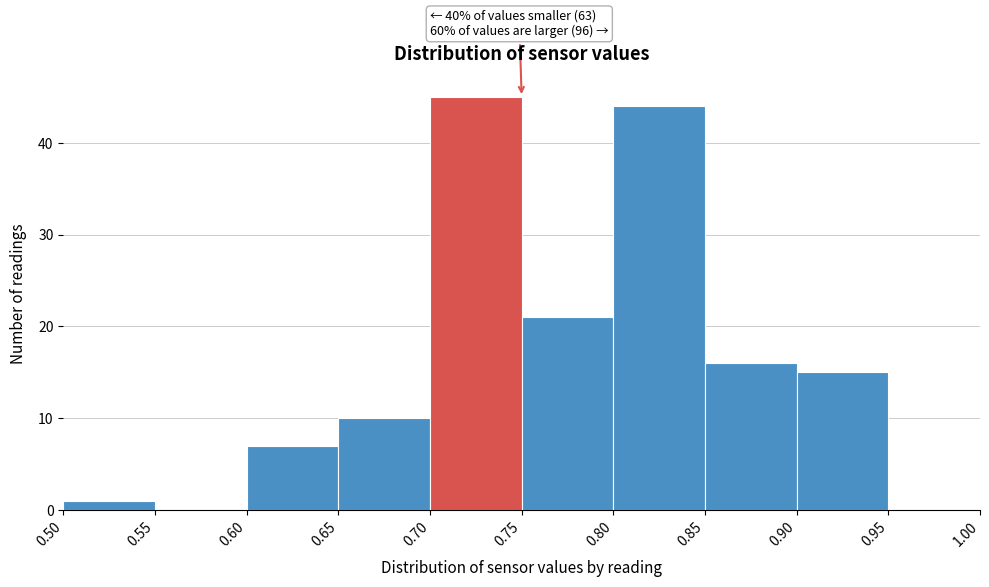

Over which range of the x-axis is the bar tallest?

0.70 to 0.75